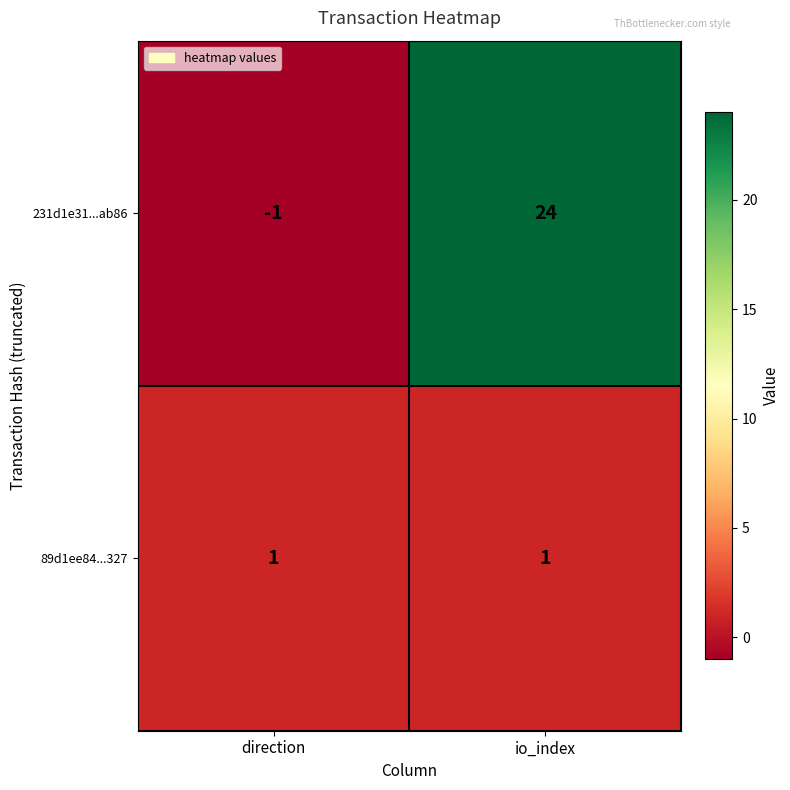

Is it true that 231d1e31...ab86 equals 24 at io_index?

True